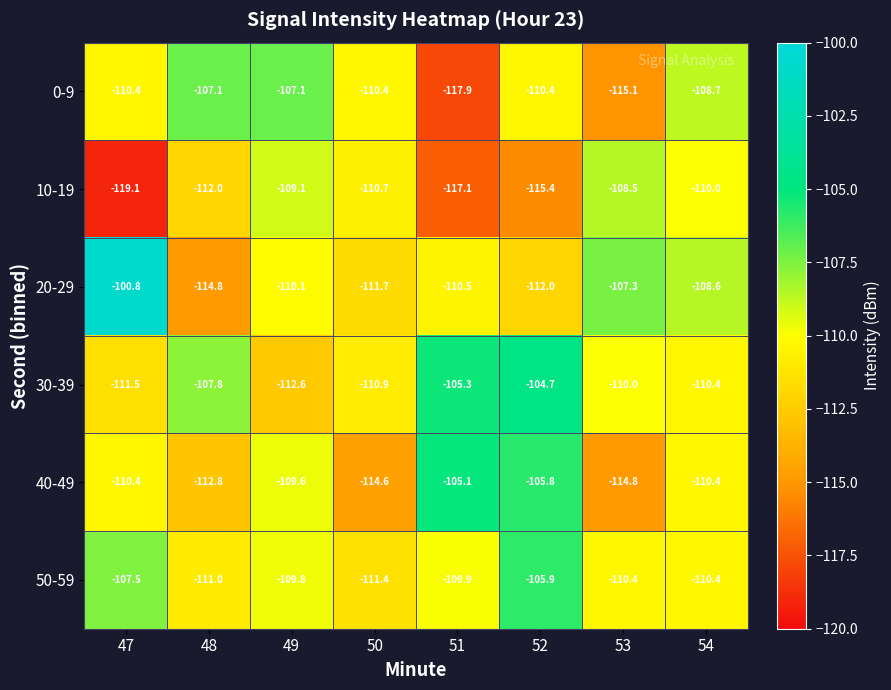

At 51, list the series in order from largest to smallest.

40-49, 30-39, 50-59, 20-29, 10-19, 0-9